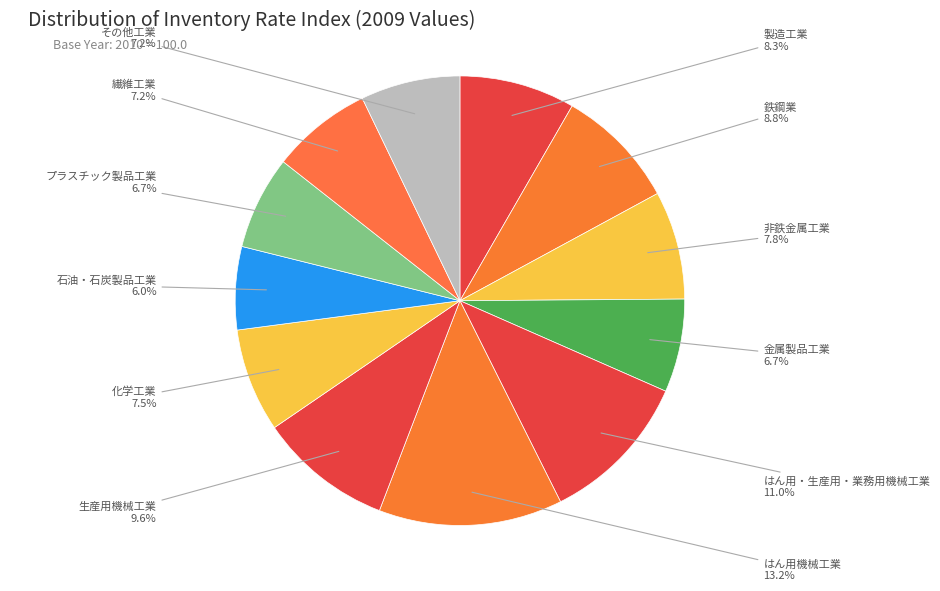

How many slices are in this pie chart?

12